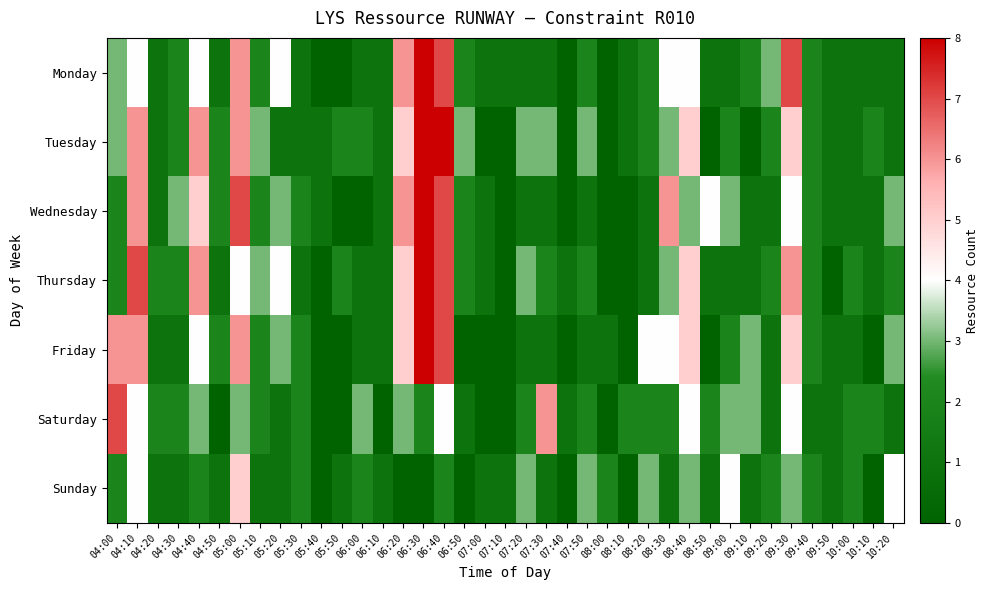

Which label corresponds to the smallest value in the chart?

05:40